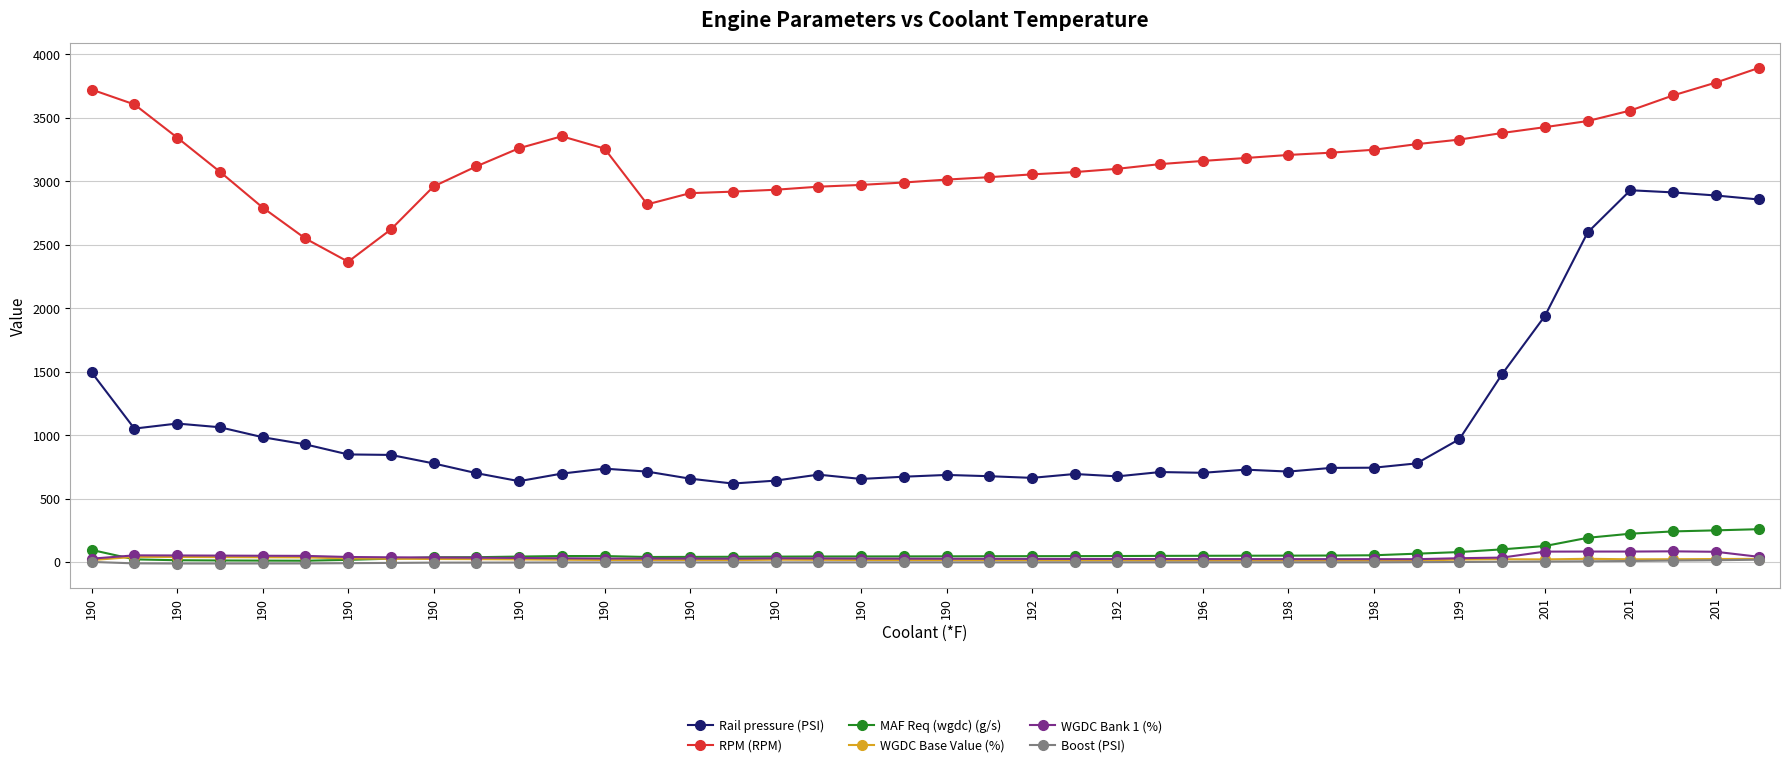

True or false: RPM (RPM) and Rail pressure (PSI) cross at least once.

False